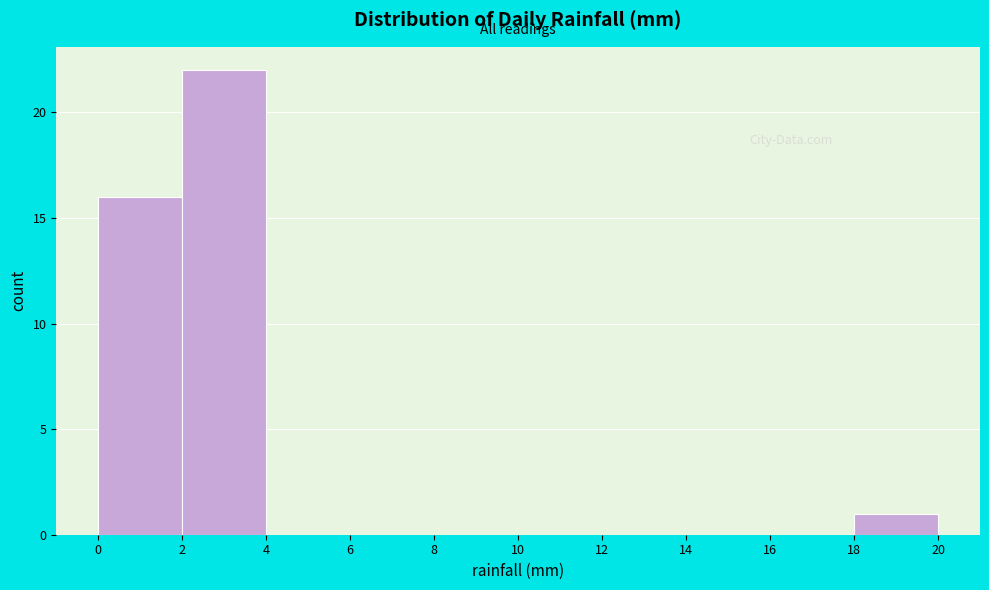

Reading left to right, transcribe this chart: for each bar, give the range it covers on the x-axis and its height. The values are not printed on the chart, so give them approximately, as read against the axis.

0 to 2: 16
2 to 4: 22
4 to 6: 0
6 to 8: 0
8 to 10: 0
10 to 12: 0
12 to 14: 0
14 to 16: 0
16 to 18: 0
18 to 20: 1